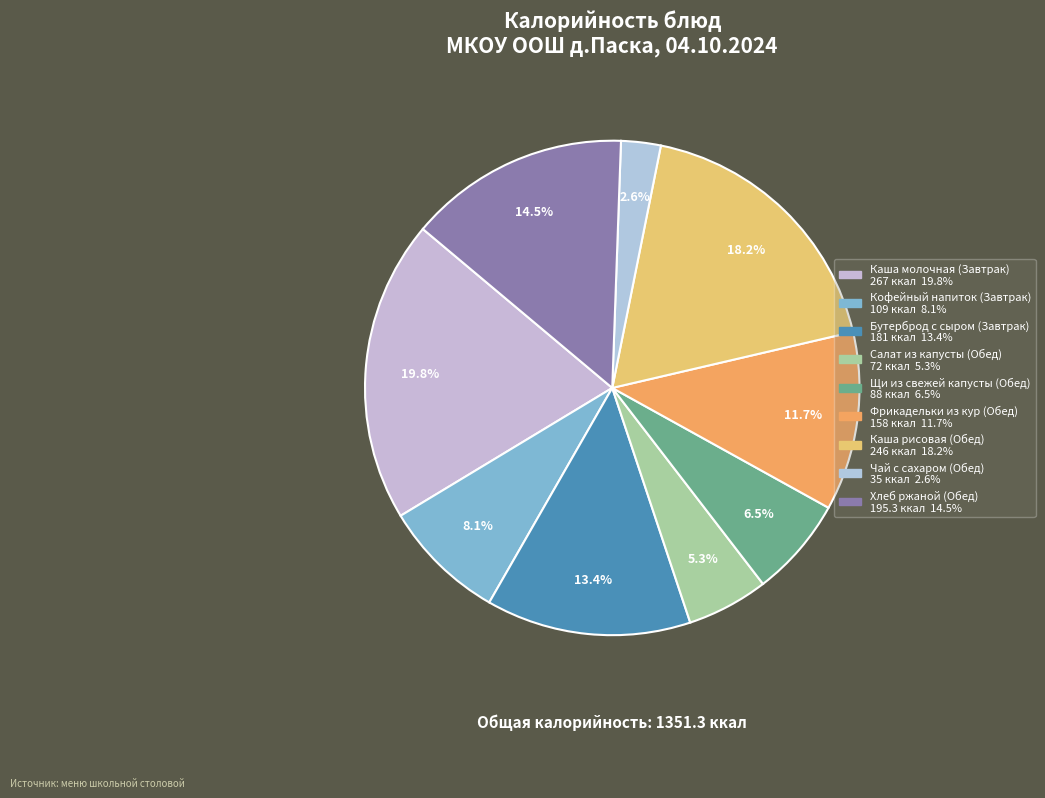

Rank the categories by value from lowest to highest.

Чай с сахаром (Обед), Салат из капусты (Обед), Щи из свежей капусты (Обед), Кофейный напиток (Завтрак), Фрикадельки из кур (Обед), Бутерброд с сыром (Завтрак), Хлеб ржаной (Обед), Каша рисовая (Обед), Каша молочная (Завтрак)